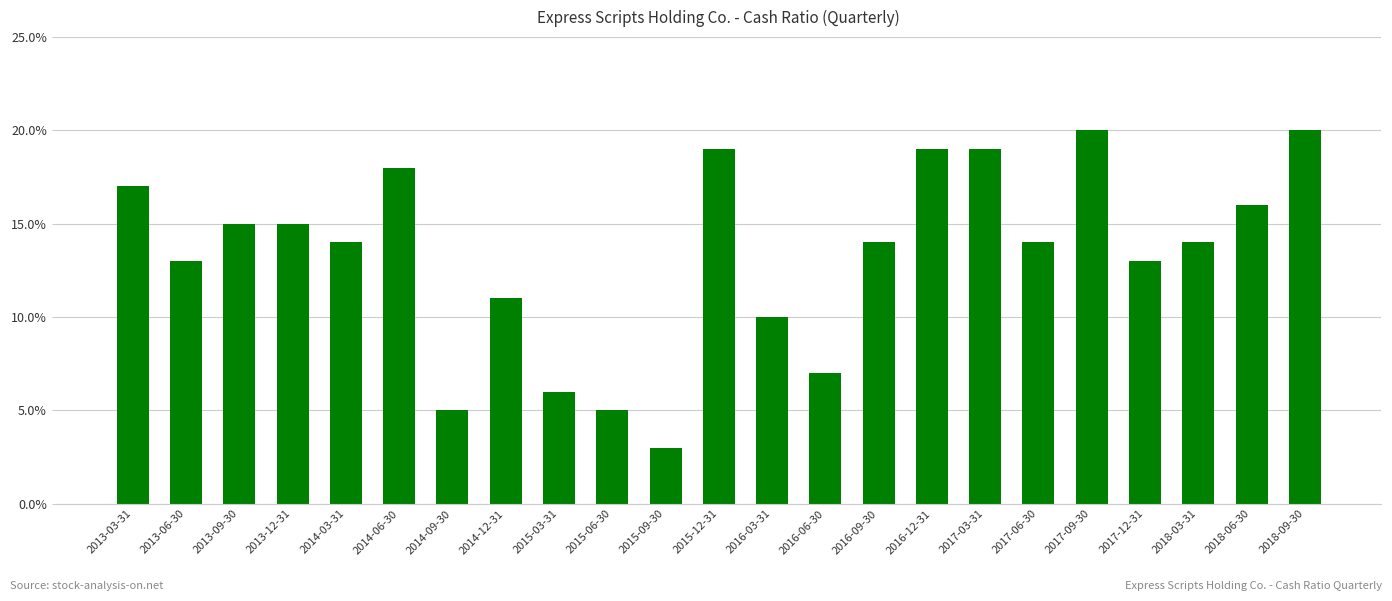

Are the bars grouped side by side (vs. stacked)?

No